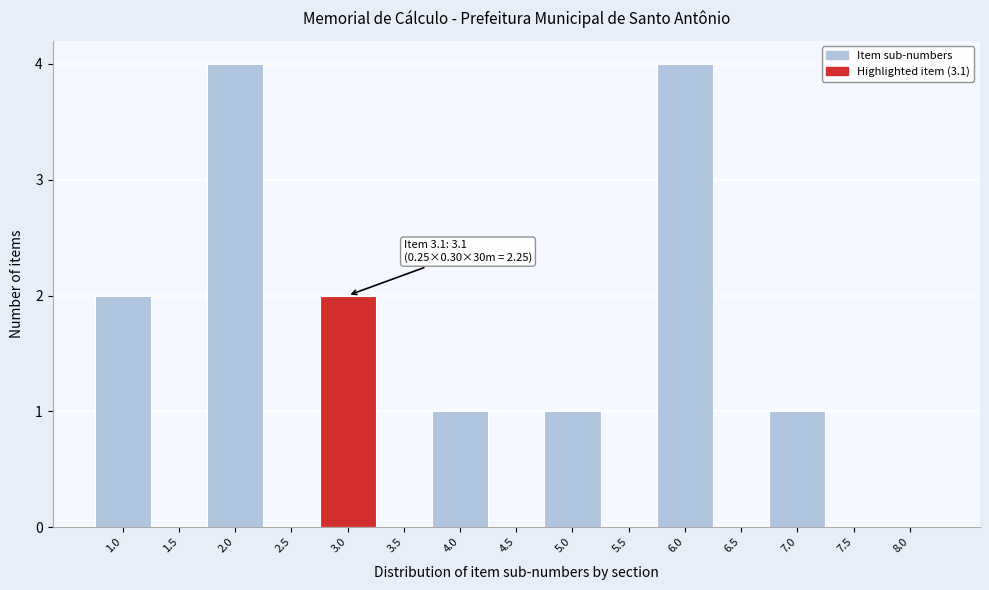

Reading right to left, what are all the values shown in this chart?

8.0=0	7.5=0	7.0=1	6.5=0	6.0=4	5.5=0	5.0=1	4.5=0	4.0=1	3.5=0	3.0=2	2.5=0	2.0=4	1.5=0	1.0=2